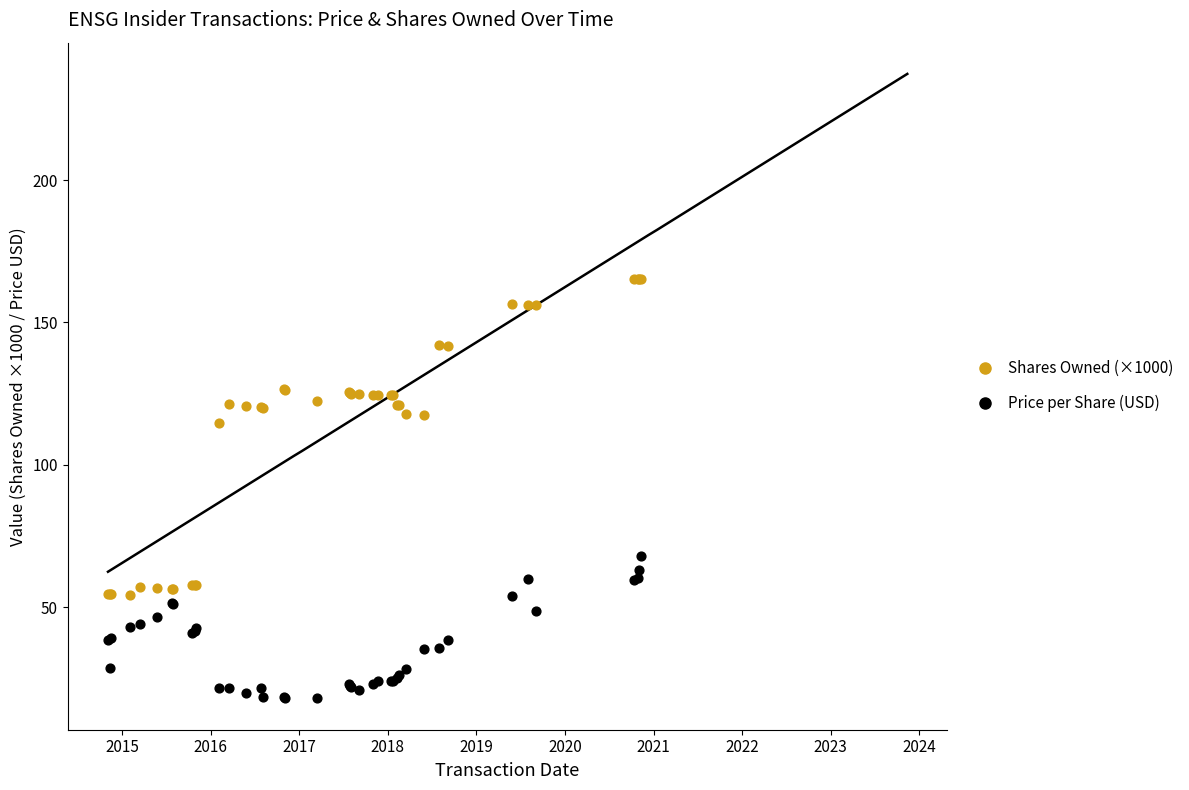

Which series contains the highest Y value?

Shares Owned (×1000)